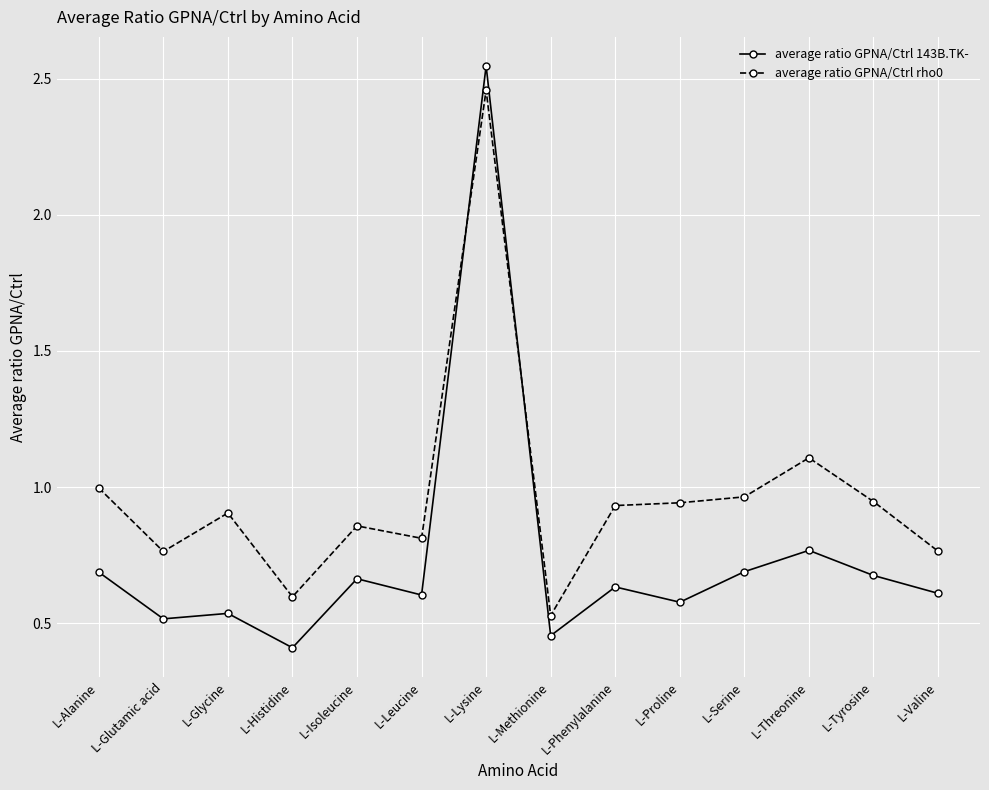

Which category has the highest value in the average ratio GPNA/Ctrl 143B.TK- series?

L-Lysine